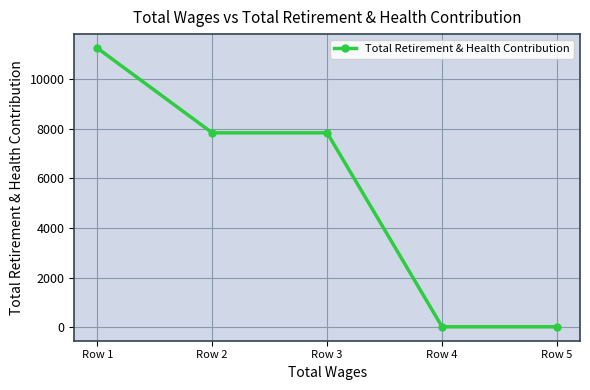

What is the maximum value shown in the chart?

11245